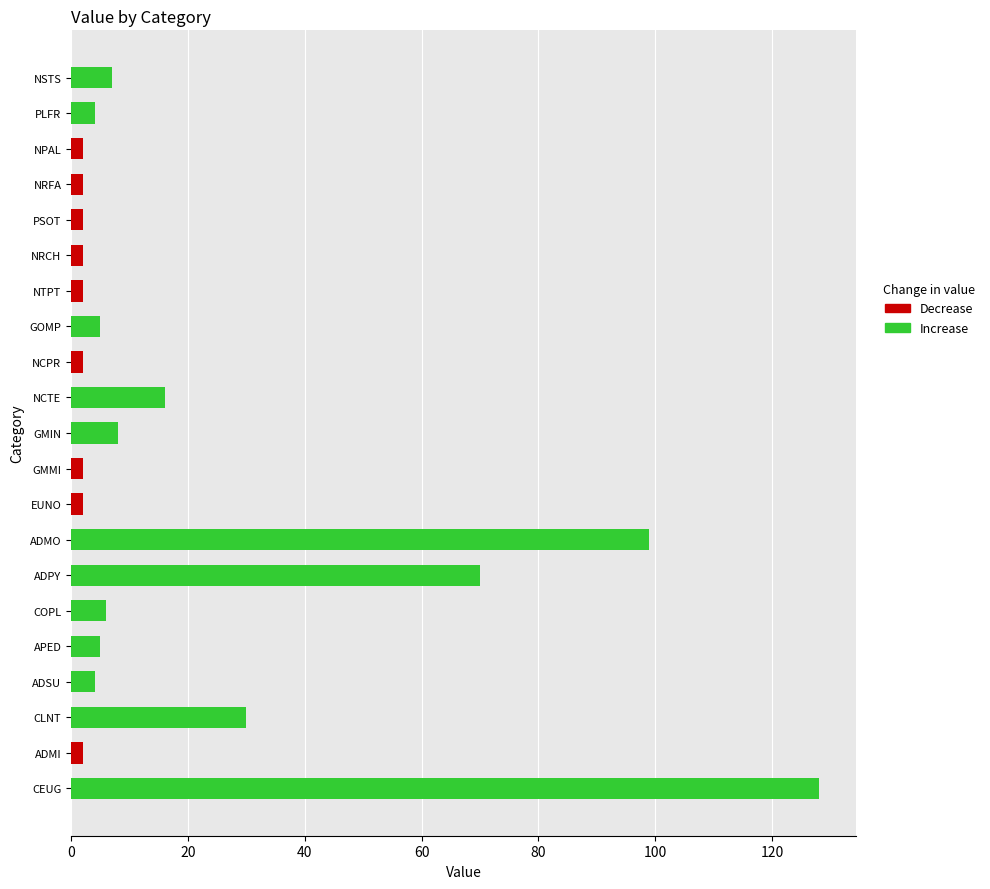

Is it true that the value at EUNO is 1?

False